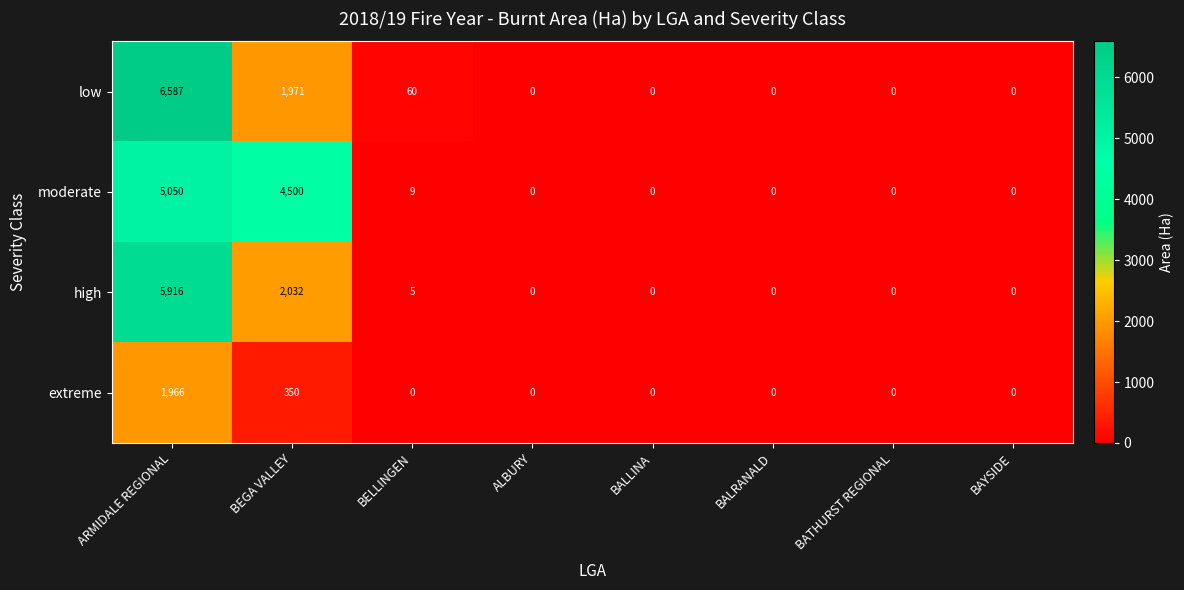

Is it true that high equals 0 at BALRANALD?

True